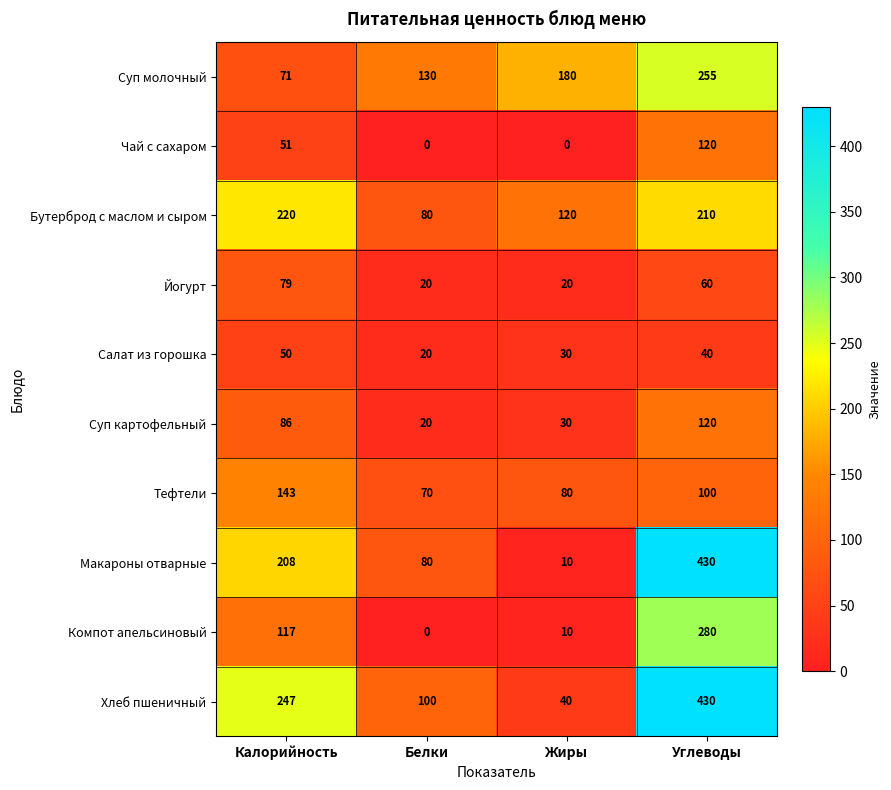

What is the difference between the Салат из горошка values at Углеводы and Белки?

20